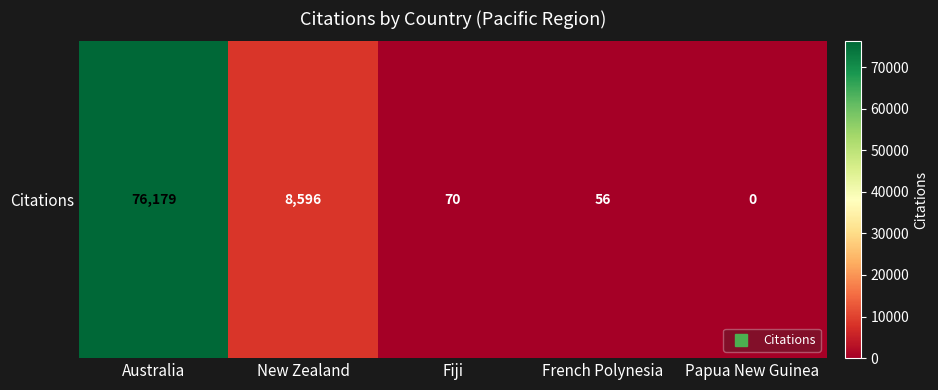

What is the difference between the maximum and second lowest values?

76123